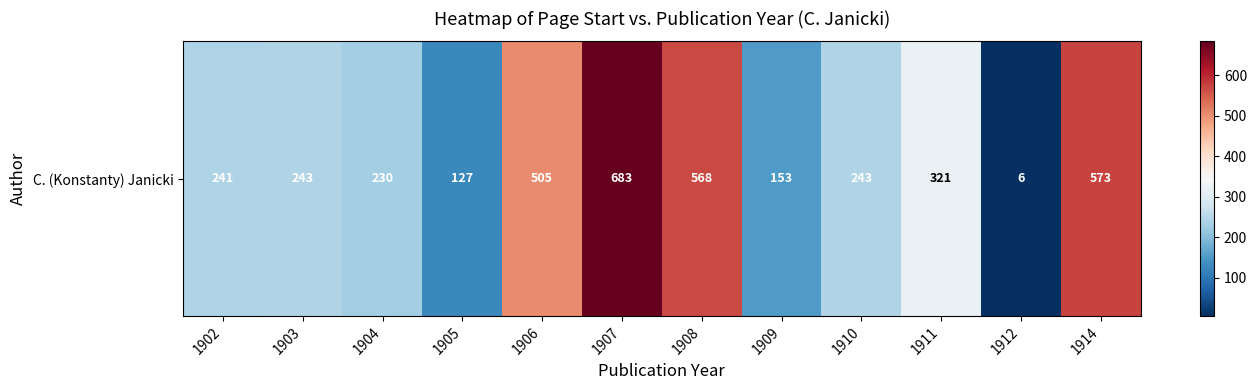

Where is the data nearest to the value 344?

1911